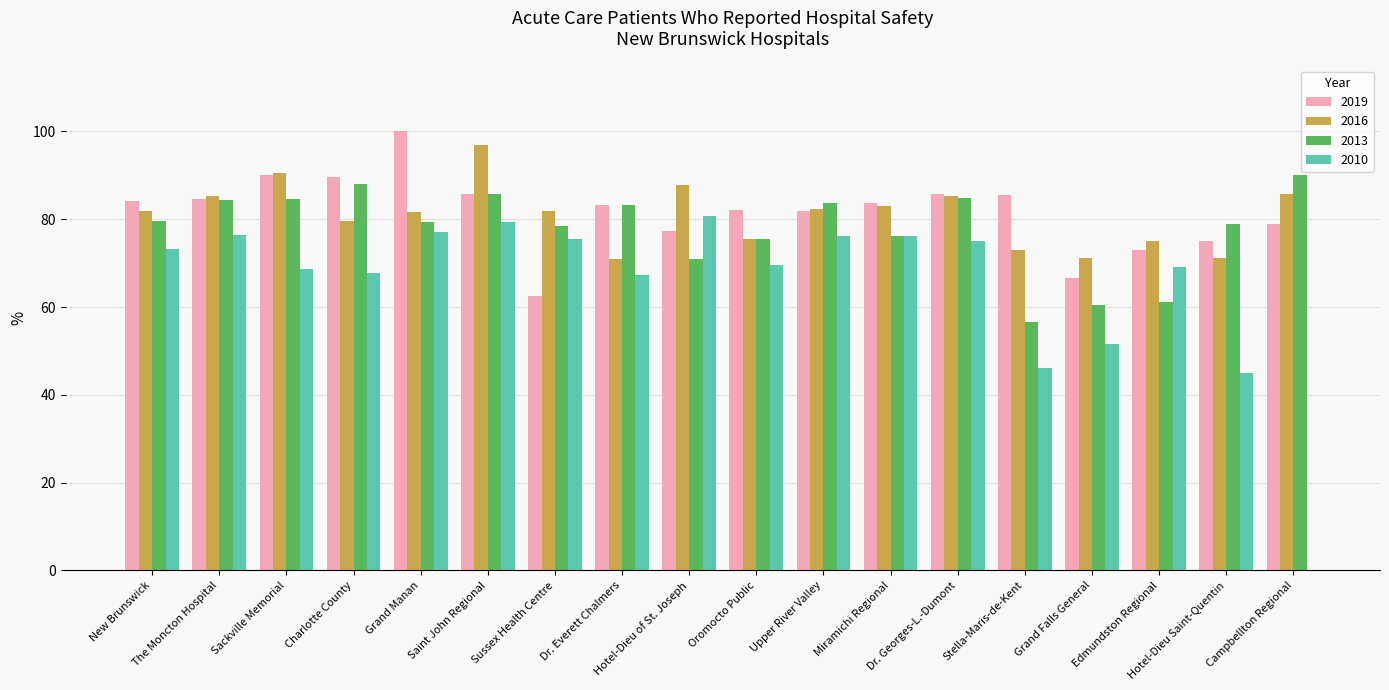

Is the value of 2013 at Sackville Memorial greater than the value of 2010 at Miramichi Regional?

Yes